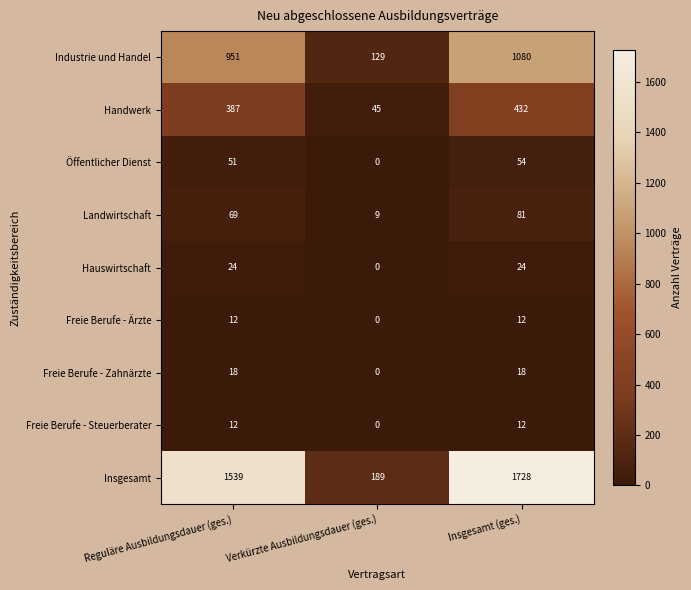

Reading right to left, extract all data points from this chart.

Industrie und Handel: 1080	129	951
Handwerk: 432	45	387
Öffentlicher Dienst: 54	0	51
Landwirtschaft: 81	9	69
Hauswirtschaft: 24	0	24
Freie Berufe - Ärzte: 12	0	12
Freie Berufe - Zahnärzte: 18	0	18
Freie Berufe - Steuerberater: 12	0	12
Insgesamt: 1728	189	1539